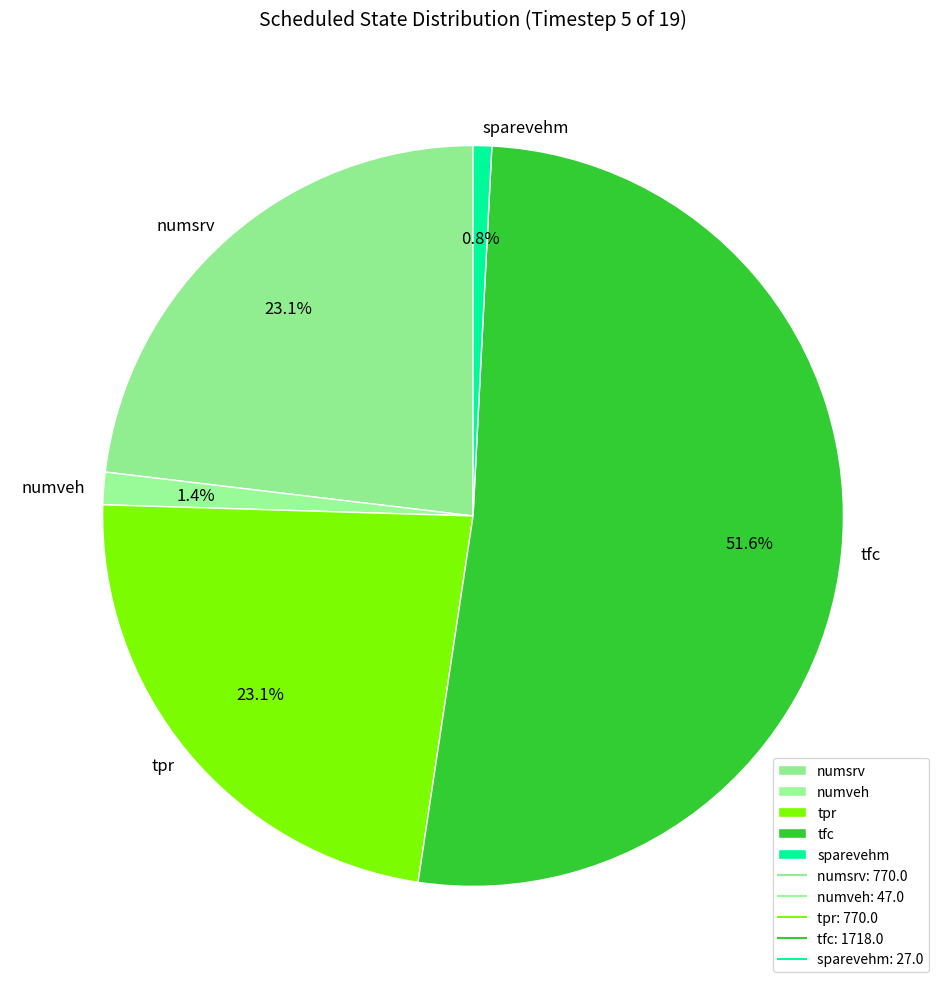

To the nearest percent, what portion does numsrv represent?

23%